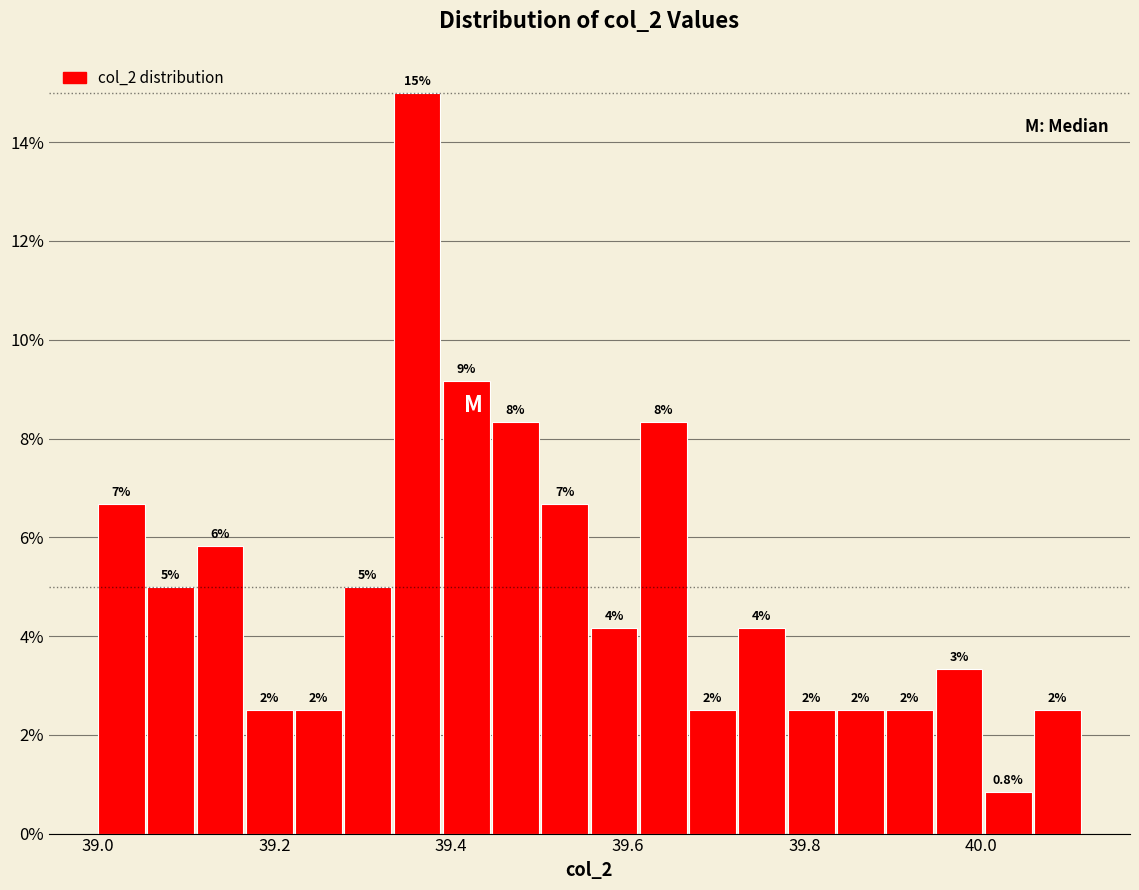

Read against the x-axis, roughly where is the centre of the tallest bar?

39.36